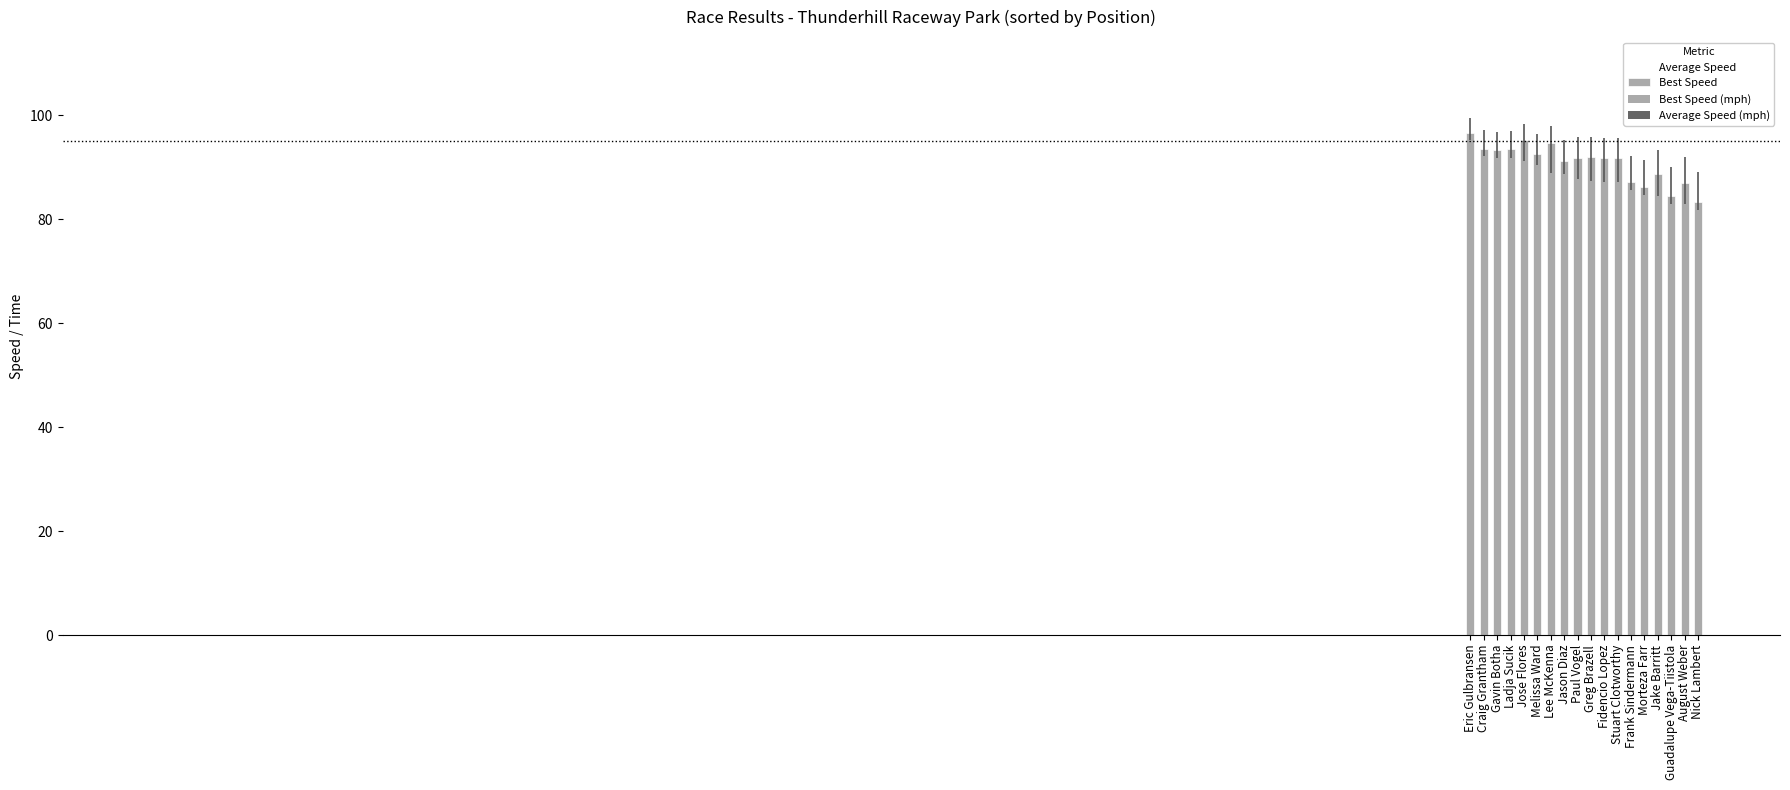

What are all the series names shown in the legend?

Average Speed, Best Speed